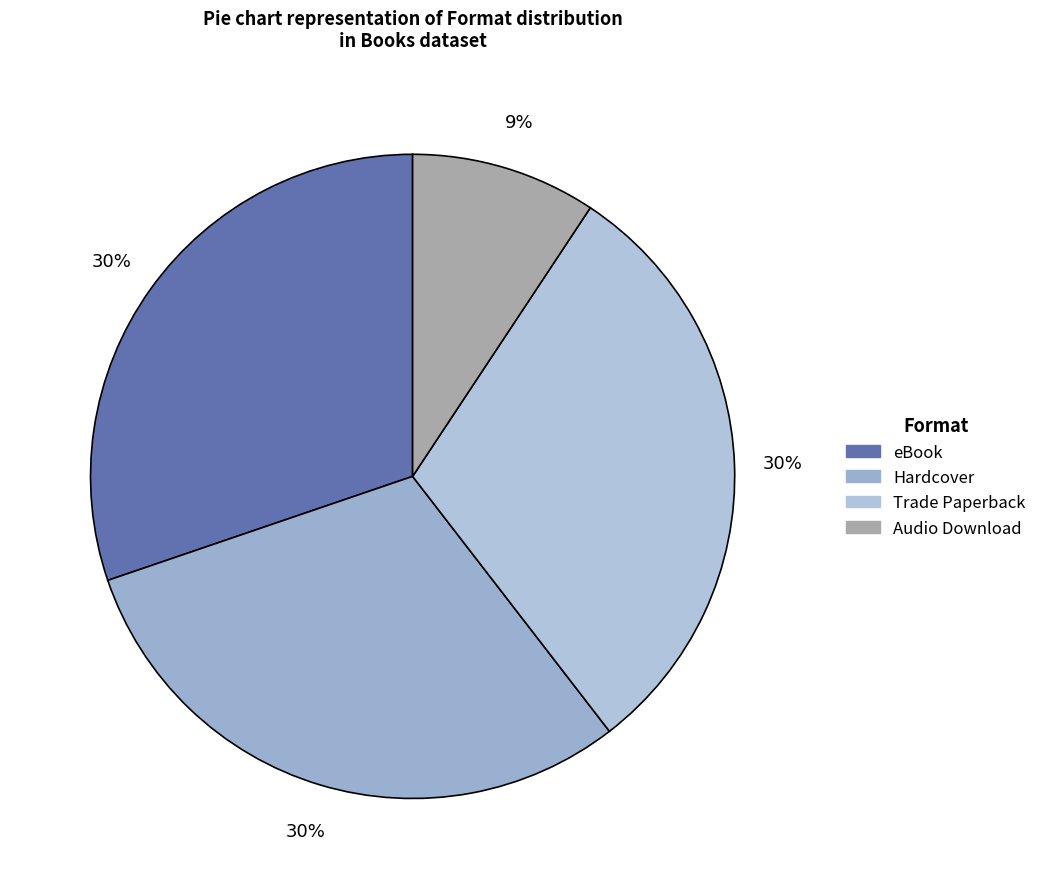

Combined, what portion of the pie is Trade Paperback and Hardcover?

60.5%